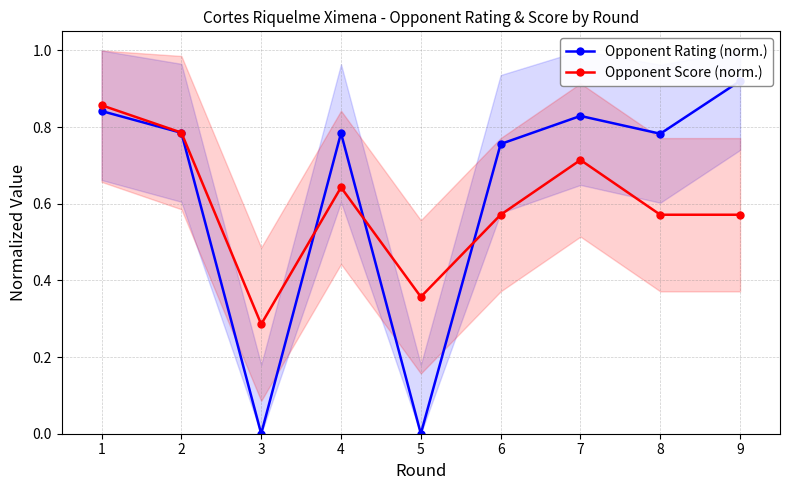

Does the chart have visible grid lines?

Yes